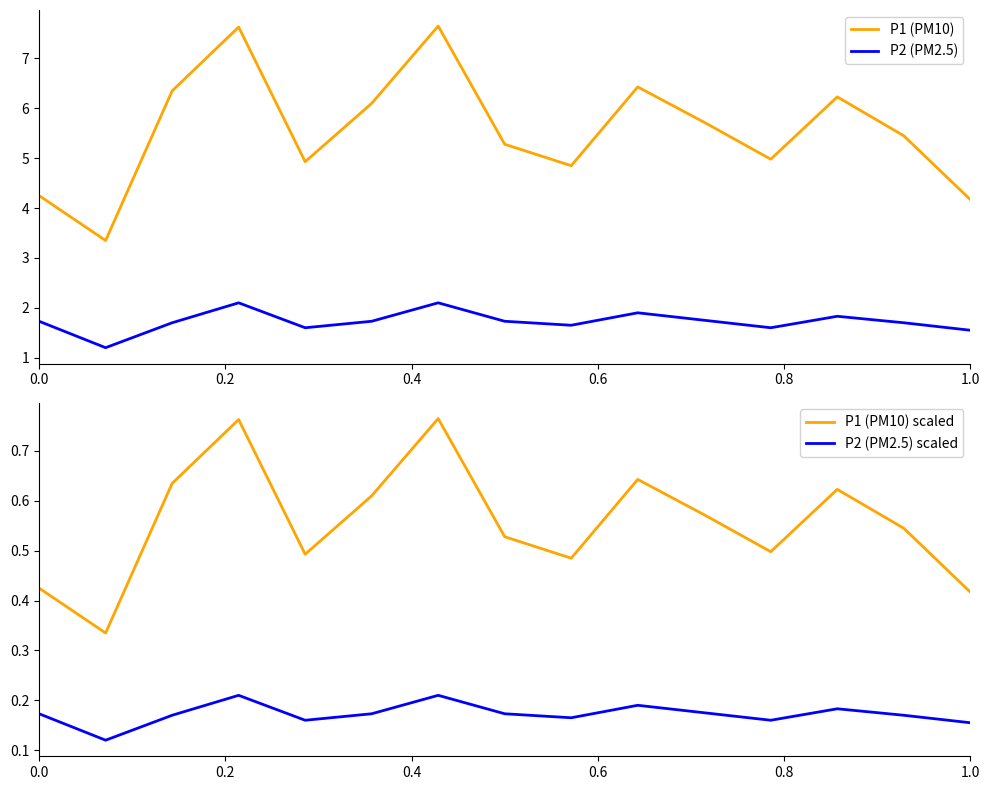

What is the highest value of the P1 (PM10) series?

7.7